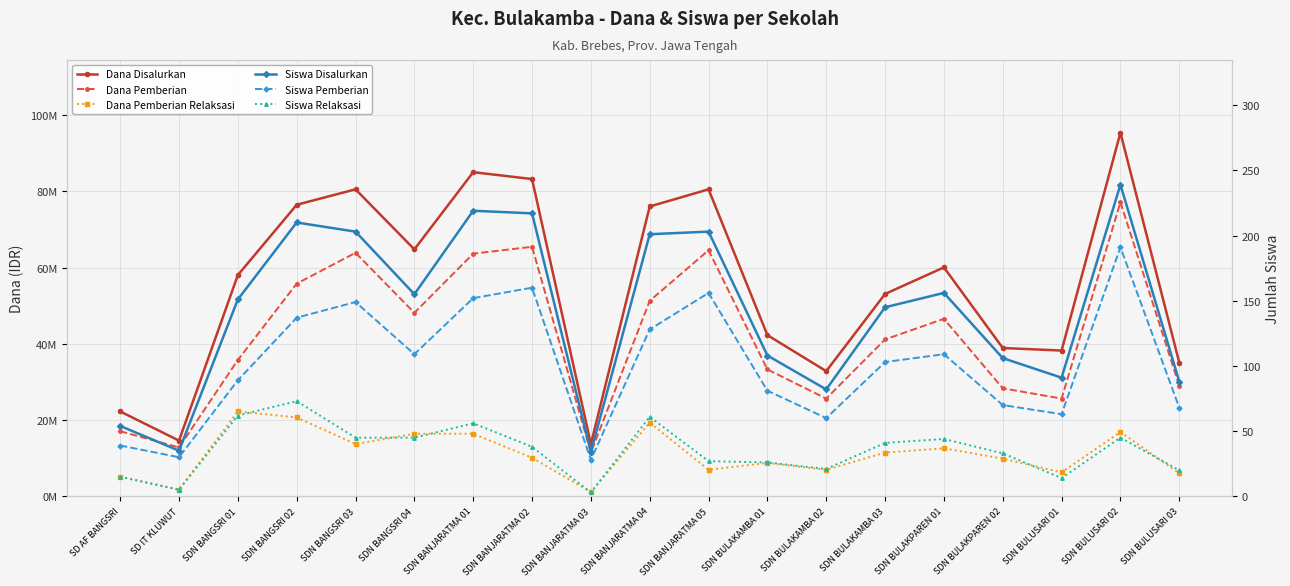

Between SDN BANJARATMA 02 and SDN BULUSARI 02, which series saw the biggest shift?

Dana Disalurkan